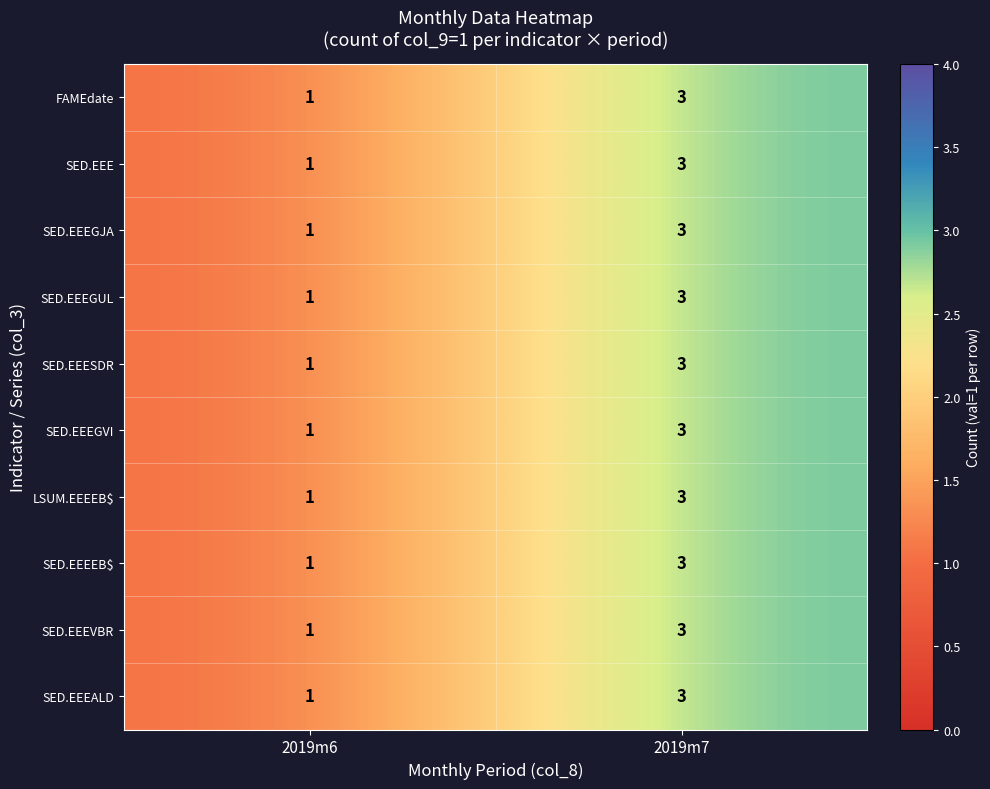

True or false: SED.EEEGJA has a value of 2 at 2019m6.

False